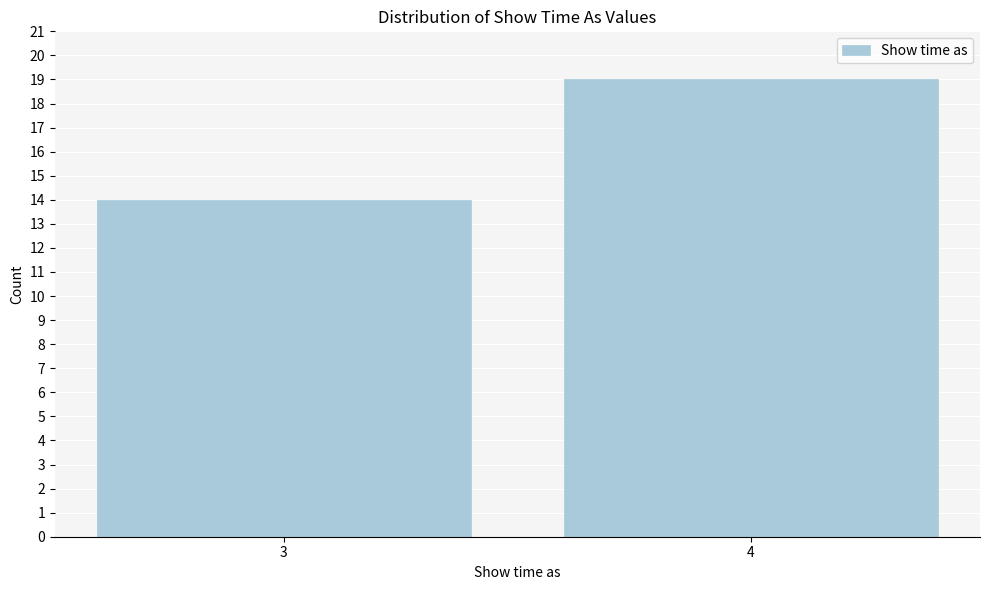

Reading left to right, what are all the values shown in this chart?

3=14	4=19